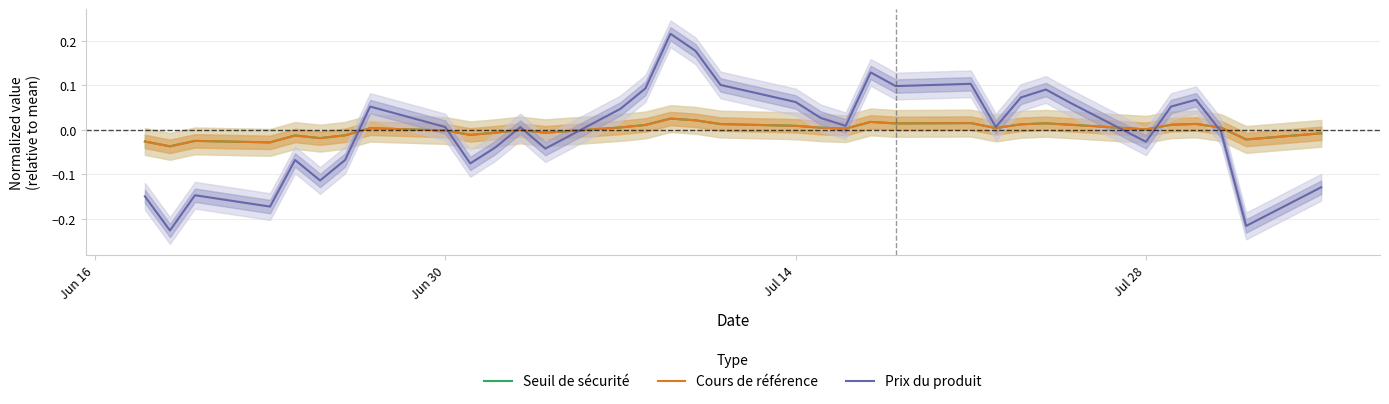

How many lines are shown in the chart?

3